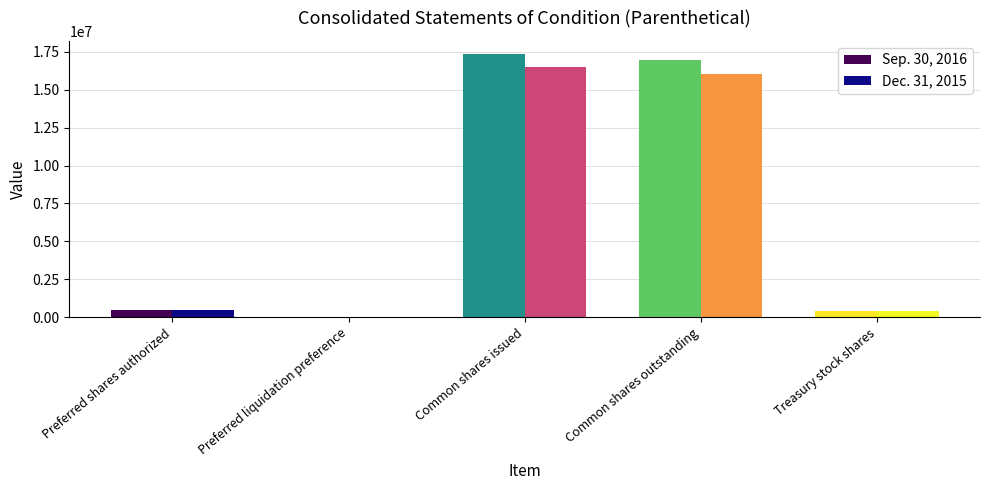

At which category is the sum across all series the highest?

Common shares issued